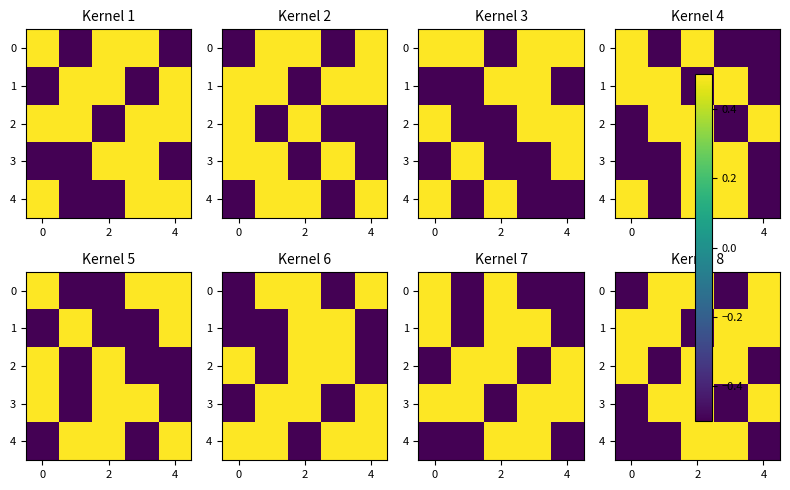

What is the difference between the highest and lowest values at 0?

1.0